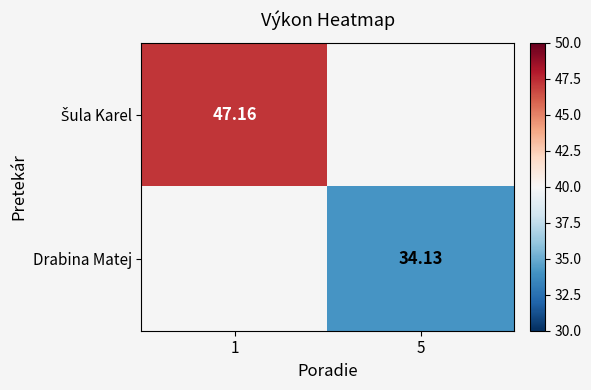

What is the maximum value shown in the chart?

47.2